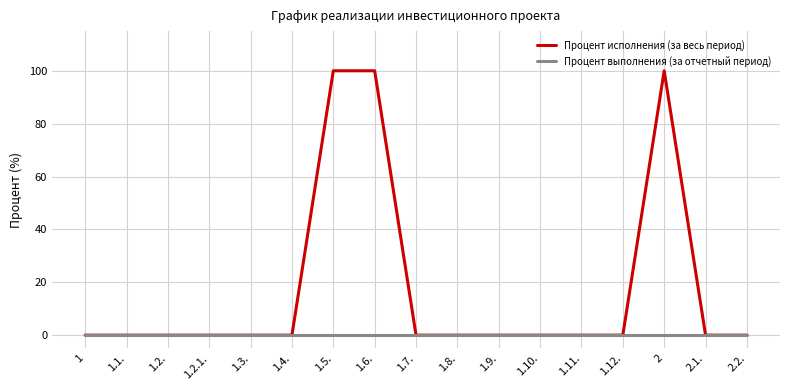

Rank the series by their maximum value, from lowest to highest.

Процент выполнения (за отчетный период), Процент исполнения (за весь период)